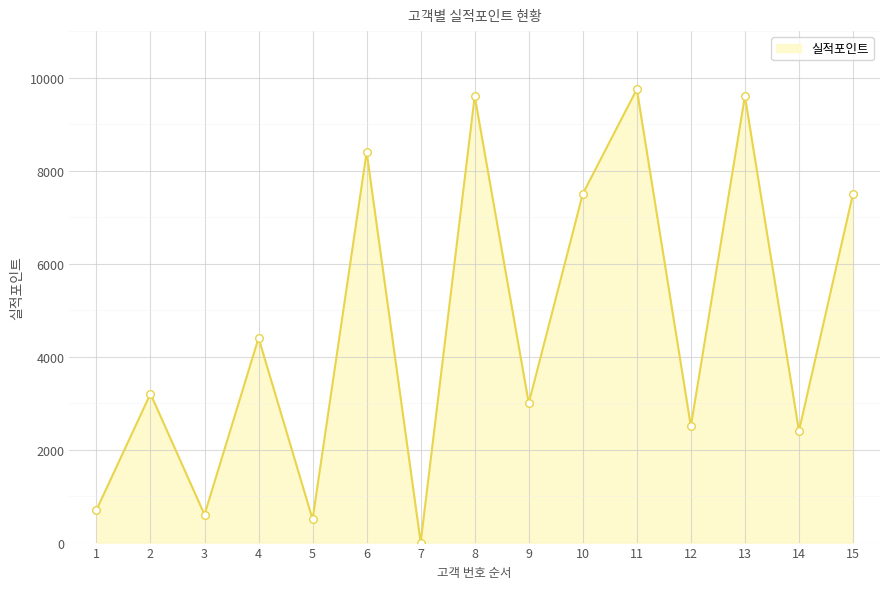

What is the change in value from 4 to 11?

+5350